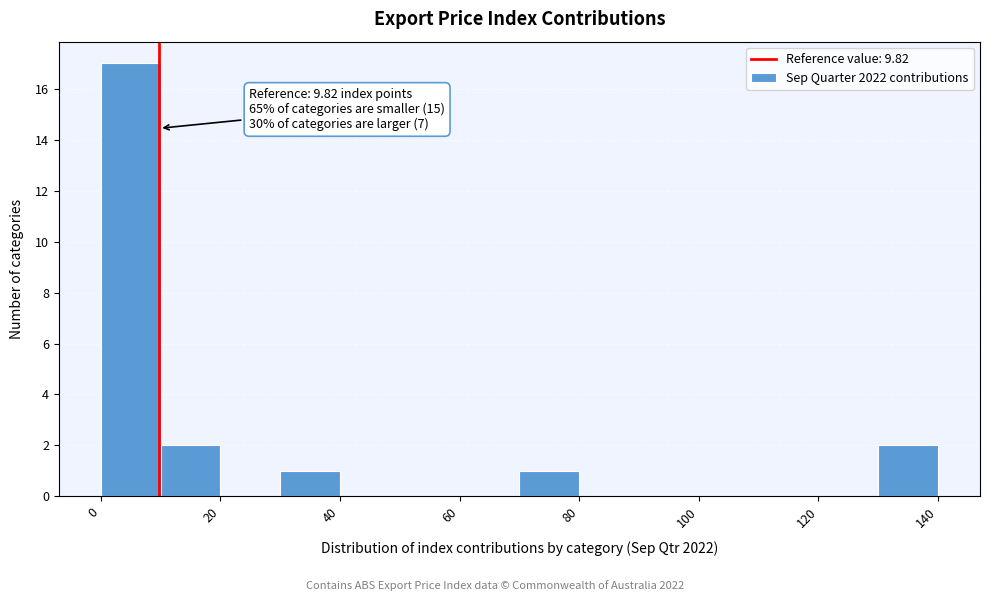

Which range on the x-axis has the tallest bar?

0 to 10